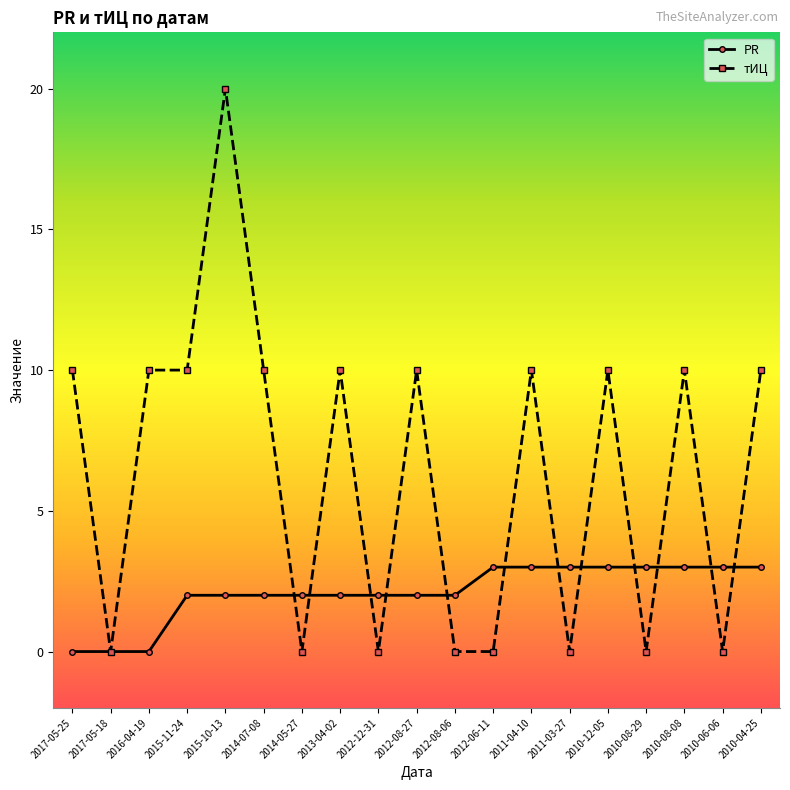

The тИЦ series shows 14 at 2013-04-02. True or false?

False